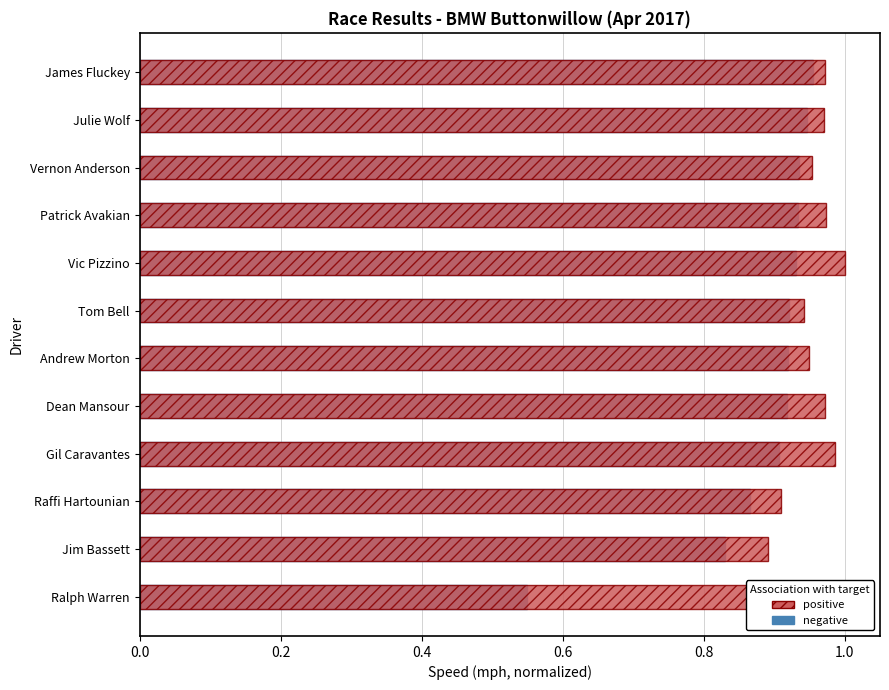

What is the value of the positive (Best Speed) bar at the 12th from the left?

1.0